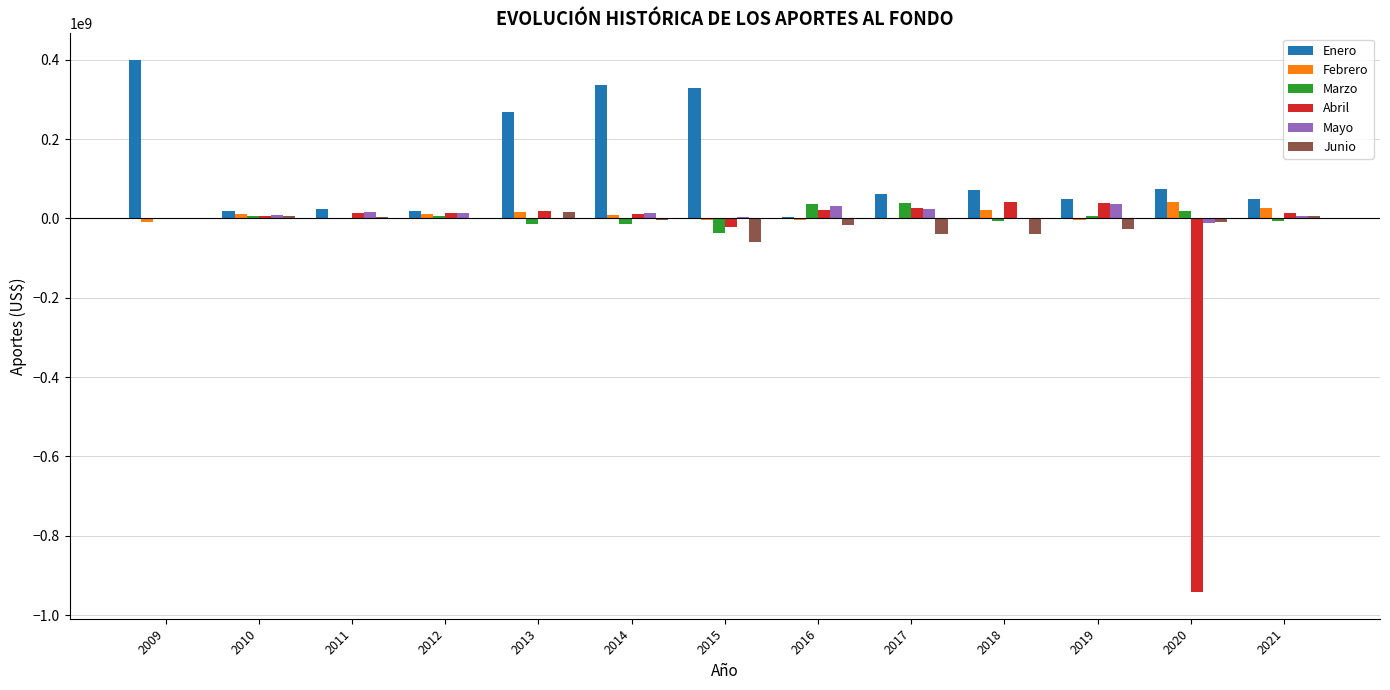

At which label does Mayo first exceed 7978819?

2010